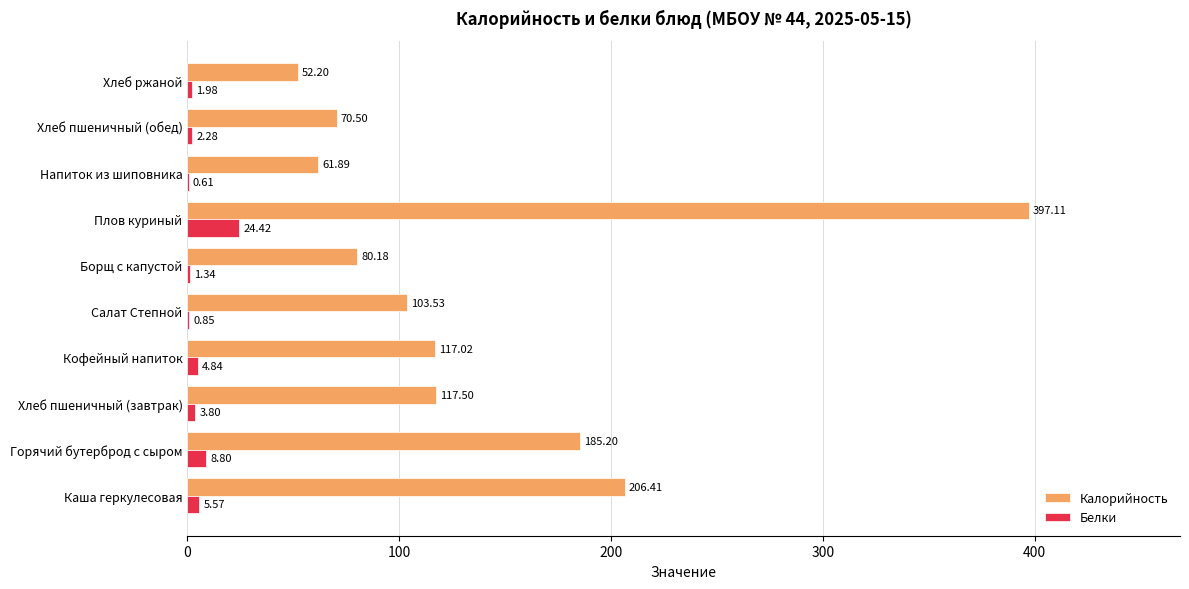

What are all the series names shown in the legend?

Калорийность, Белки